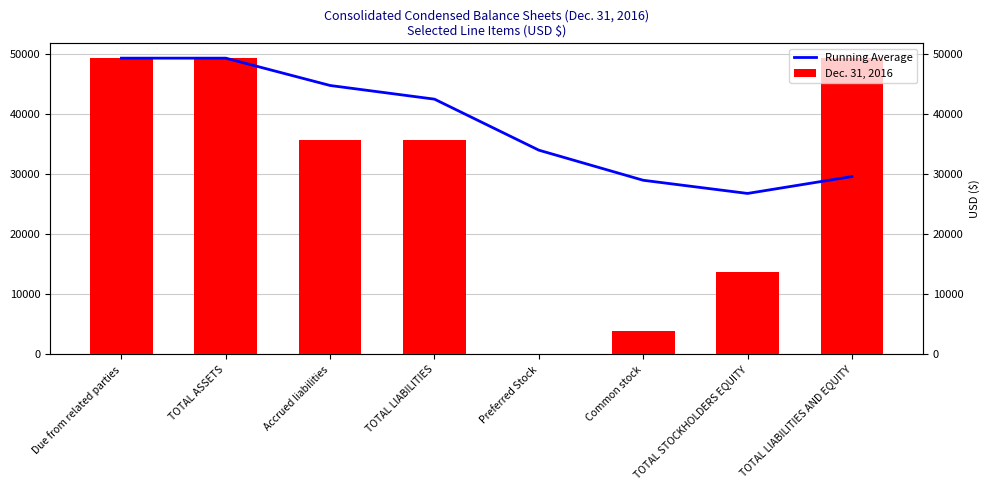

Which series has the largest total across all categories?

Running Average